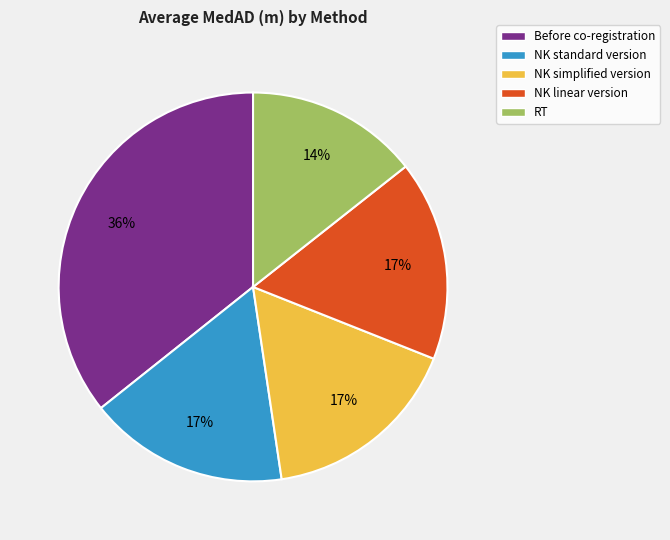

True or false: NK linear version accounts for 7% of the total.

False